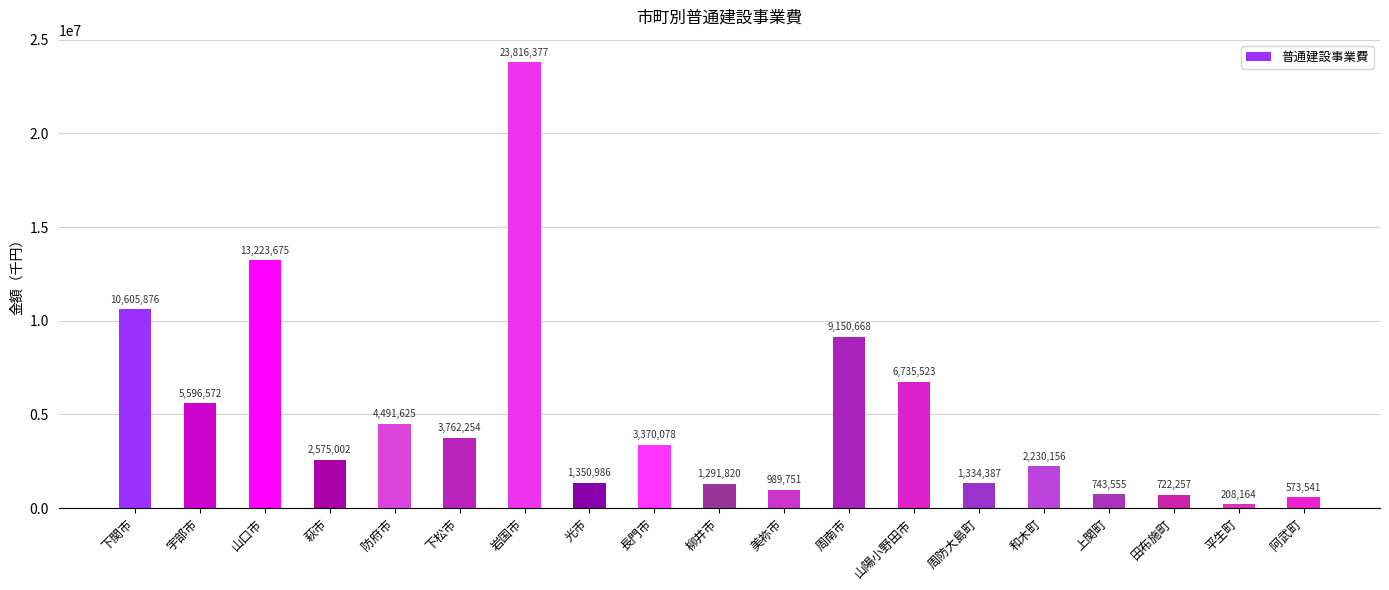

How many distinct data groups are displayed?

1